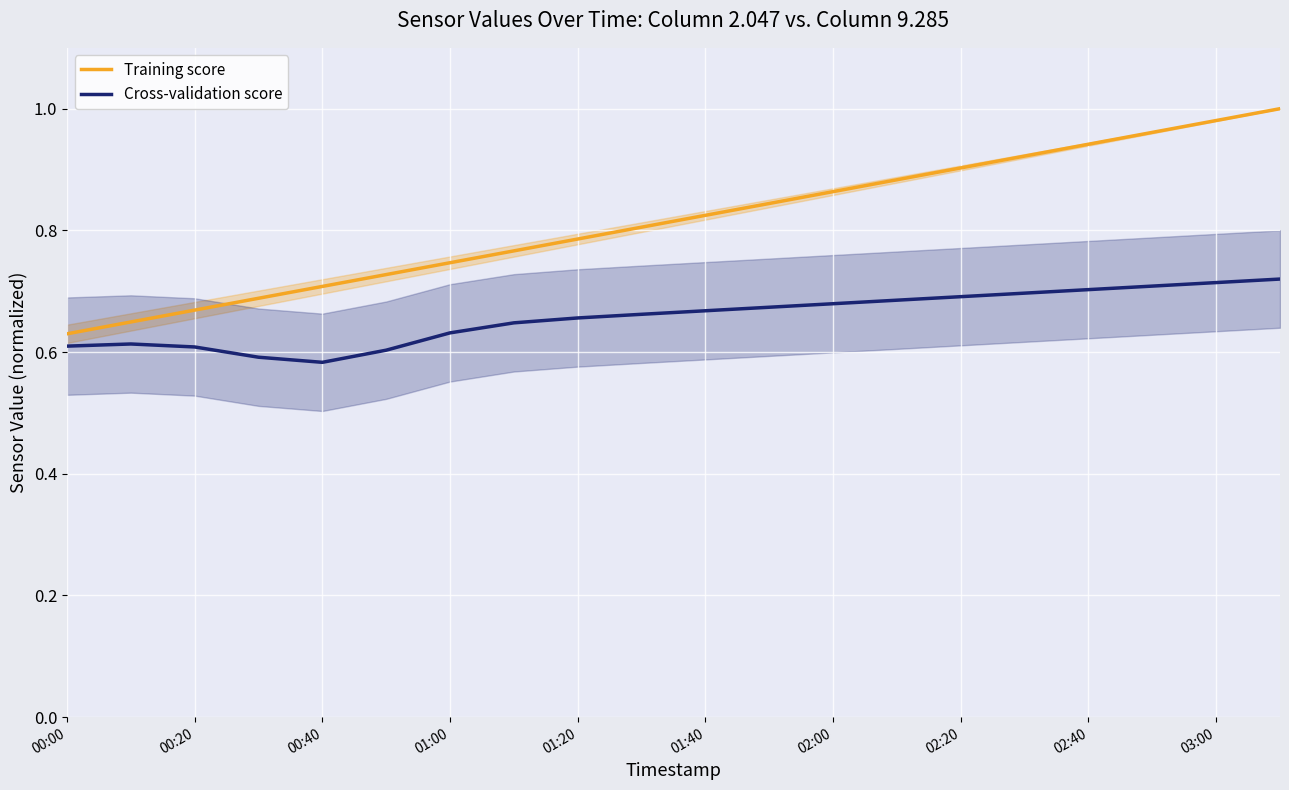

What is the minimum value for Training score?

0.6